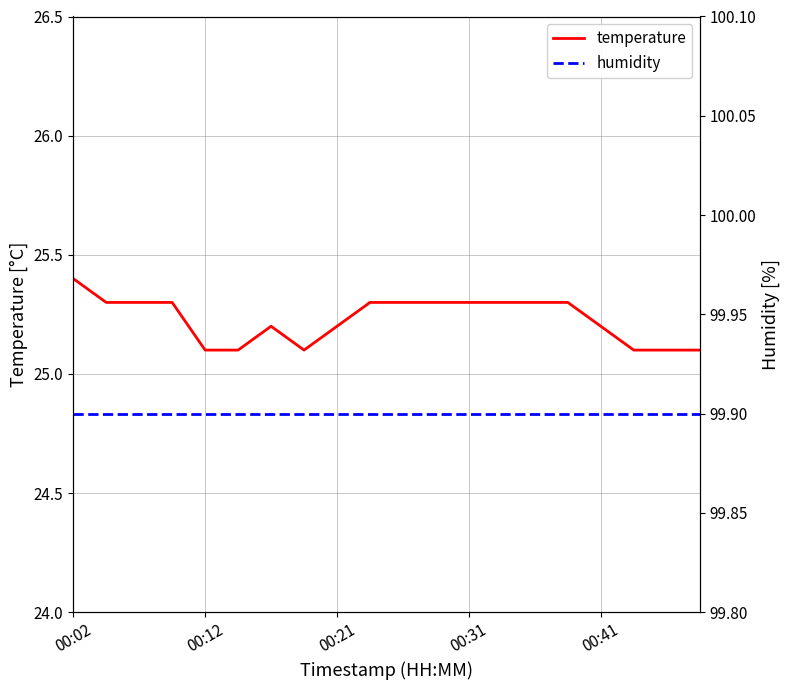

Which series has the largest total across all categories?

humidity